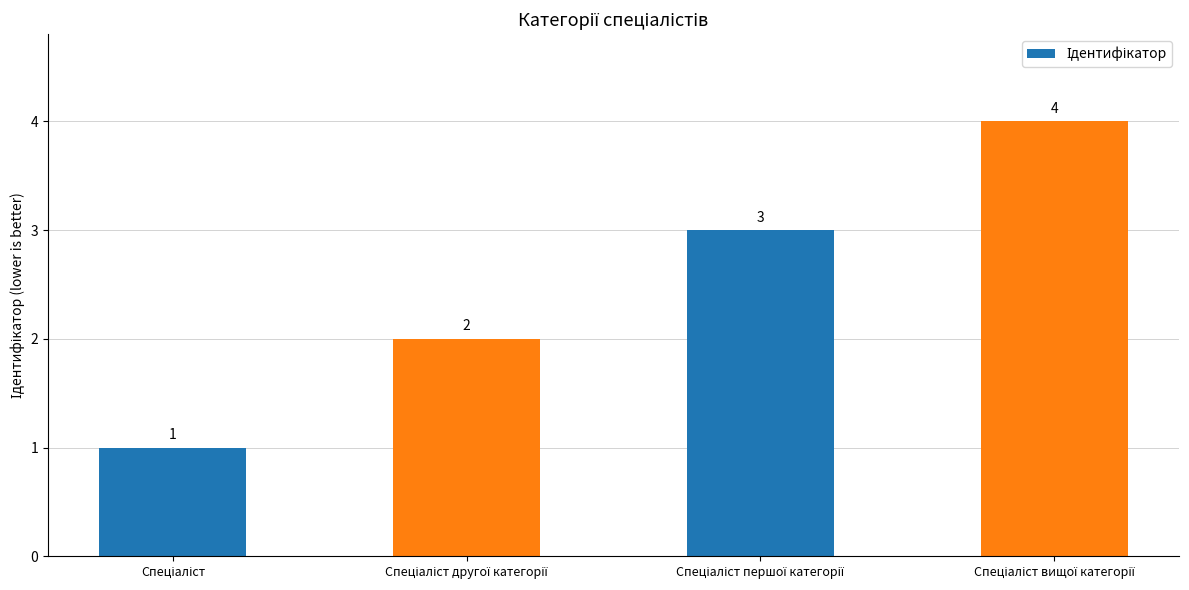

Reading left to right, transcribe all the data shown in this chart.

1	2	3	4